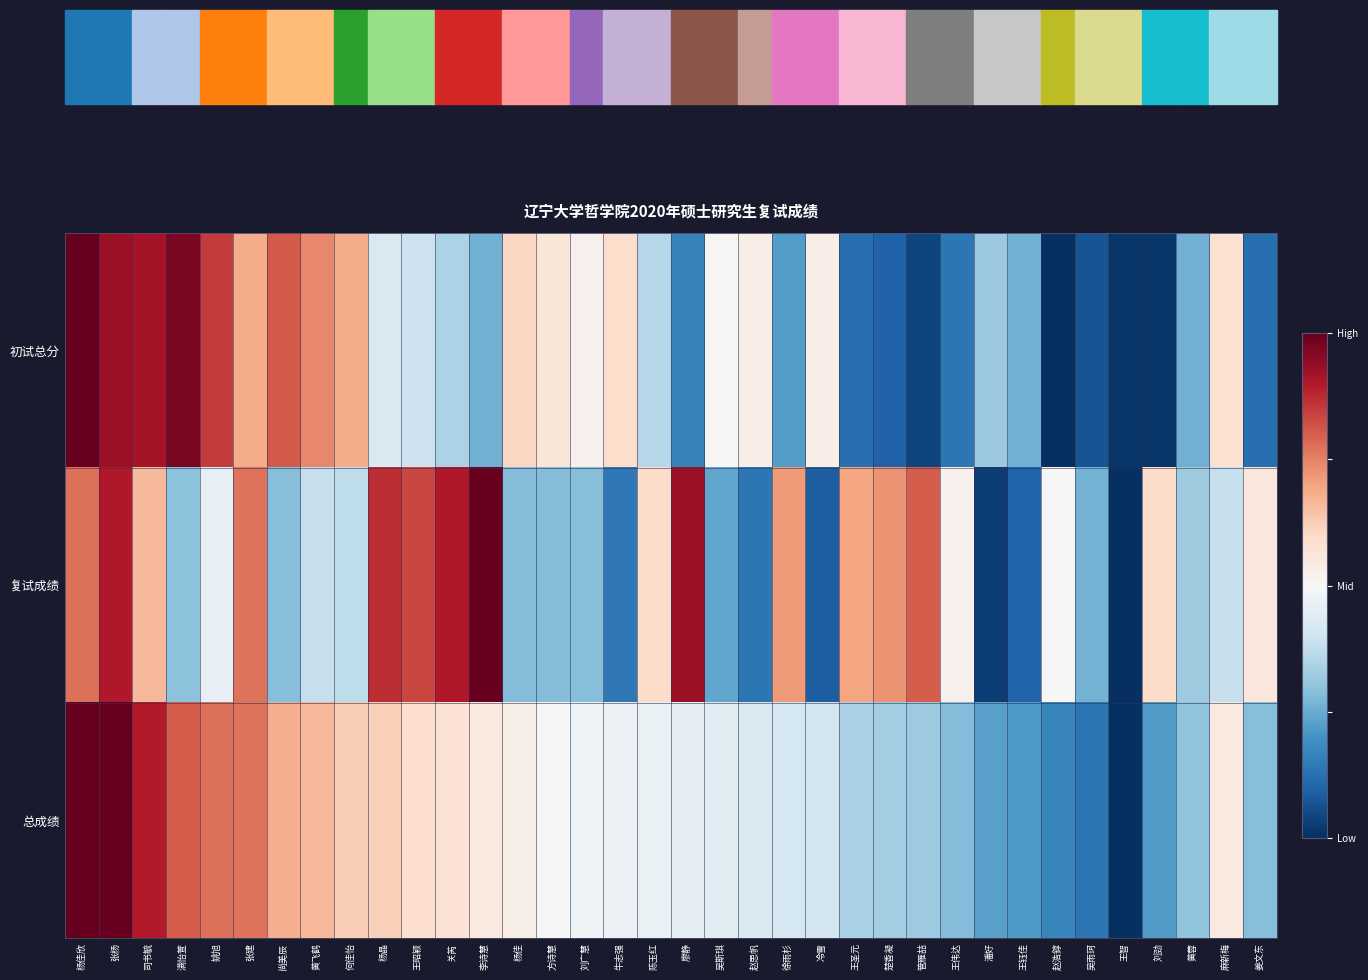

Reading left to right, what are all the values shown in this chart?

初试总分: 杨佳欣=1.0	张杨=0.9	司书毓=0.9	满怡萱=1.0	姚旭=0.8	张建=0.7	尚美辰=0.8	黄飞鹤=0.7	何佳怡=0.7	杨晶=0.4	王昭颖=0.4	关芮=0.3	李诗慧=0.3	杨佳=0.6	方诗慧=0.6	刘广慧=0.5	牛志强=0.6	陈玉红=0.4	廖静=0.2	吴斯琪=0.5	赵思帆=0.5	徐雨杉=0.2	冷雪=0.5	王圣元=0.1	楚香凝=0.1	管雁喆=0.0	王伟达=0.1	潘好=0.3	王钰佳=0.3	赵浩錞=0.0	吴雨珂=0.1	王智=0.0	刘劲=0.0	黄蓉=0.3	麻新梅=0.6	姜文东=0.1
复试成绩: 杨佳欣=0.8	张杨=0.9	司书毓=0.7	满怡萱=0.3	姚旭=0.5	张建=0.8	尚美辰=0.3	黄飞鹤=0.4	何佳怡=0.4	杨晶=0.9	王昭颖=0.8	关芮=0.9	李诗慧=1.0	杨佳=0.3	方诗慧=0.3	刘广慧=0.3	牛志强=0.1	陈玉红=0.6	廖静=0.9	吴斯琪=0.2	赵思帆=0.1	徐雨杉=0.7	冷雪=0.1	王圣元=0.7	楚香凝=0.7	管雁喆=0.8	王伟达=0.5	潘好=0.0	王钰佳=0.1	赵浩錞=0.5	吴雨珂=0.3	王智=0.0	刘劲=0.6	黄蓉=0.3	麻新梅=0.4	姜文东=0.6
总成绩: 杨佳欣=1.0	张杨=1.0	司书毓=0.9	满怡萱=0.8	姚旭=0.8	张建=0.8	尚美辰=0.7	黄飞鹤=0.7	何佳怡=0.6	杨晶=0.6	王昭颖=0.6	关芮=0.6	李诗慧=0.5	杨佳=0.5	方诗慧=0.5	刘广慧=0.5	牛志强=0.5	陈玉红=0.5	廖静=0.5	吴斯琪=0.4	赵思帆=0.4	徐雨杉=0.4	冷雪=0.4	王圣元=0.3	楚香凝=0.3	管雁喆=0.3	王伟达=0.3	潘好=0.2	王钰佳=0.2	赵浩錞=0.2	吴雨珂=0.1	王智=0.0	刘劲=0.2	黄蓉=0.3	麻新梅=0.5	姜文东=0.3